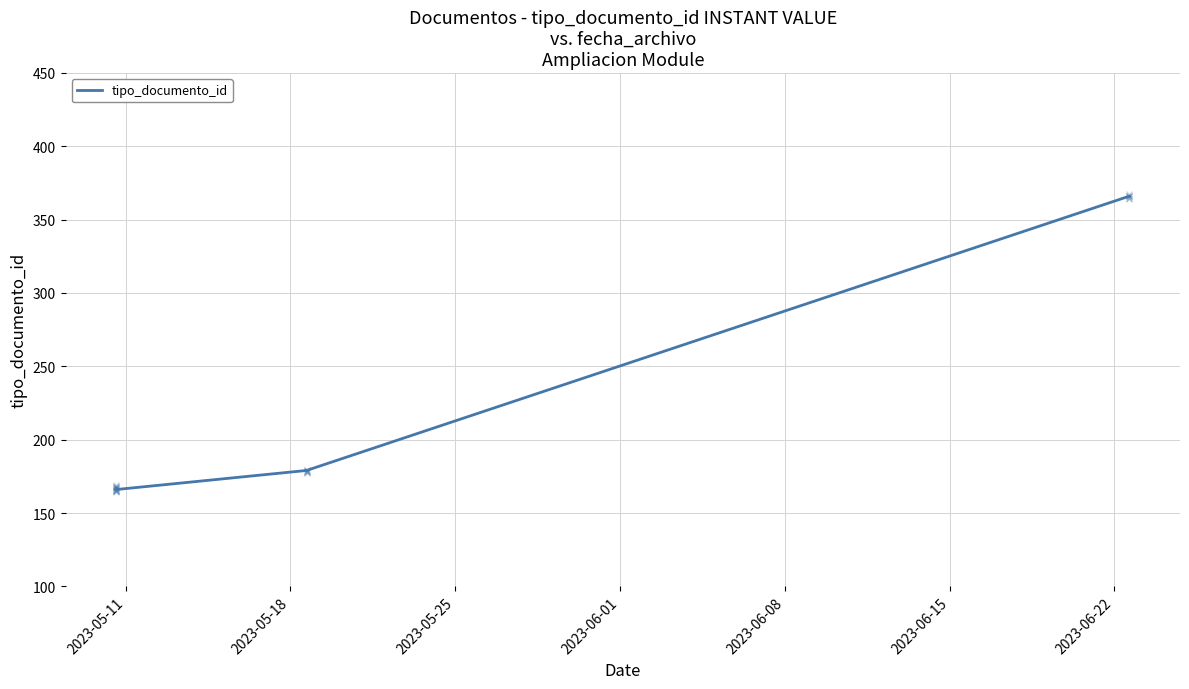

What is the minimum value shown in the chart?

166